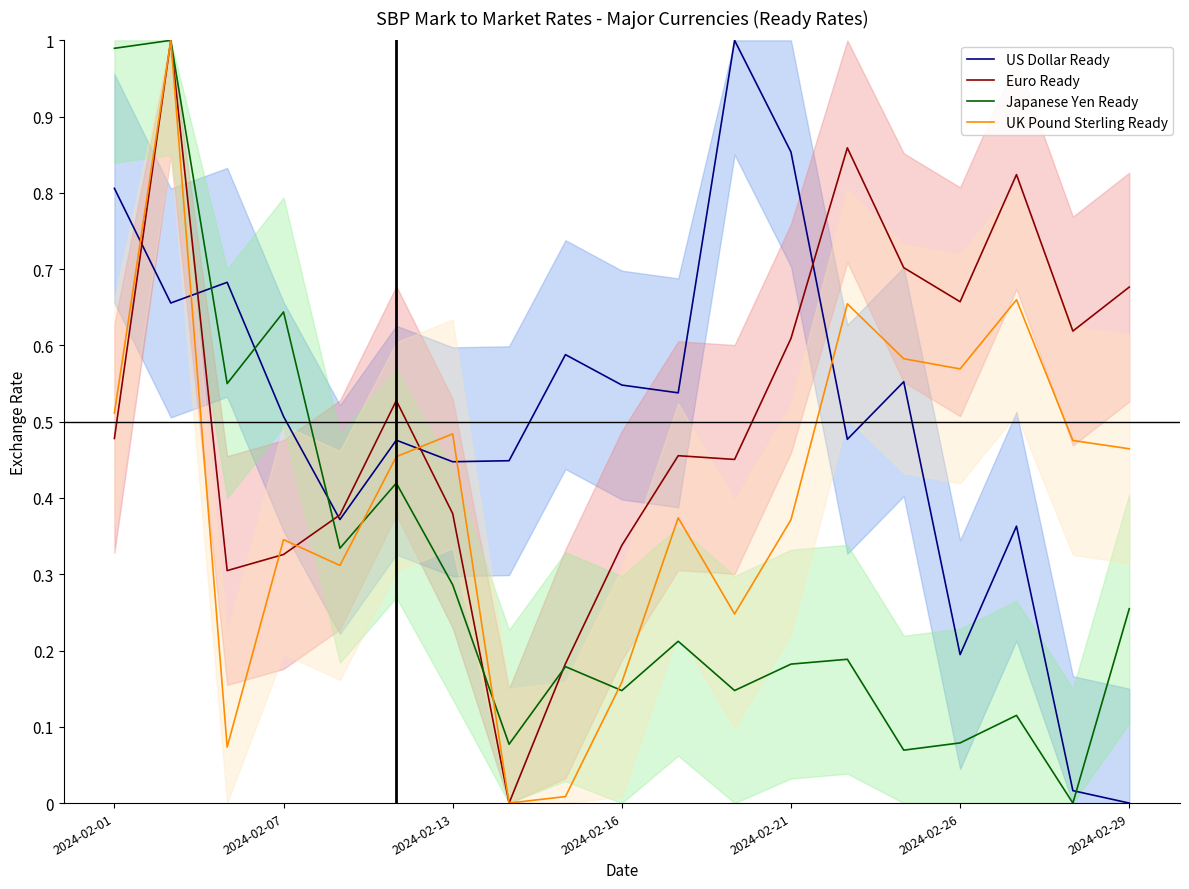

How many intersections are there between US Dollar Ready and Japanese Yen Ready?

4